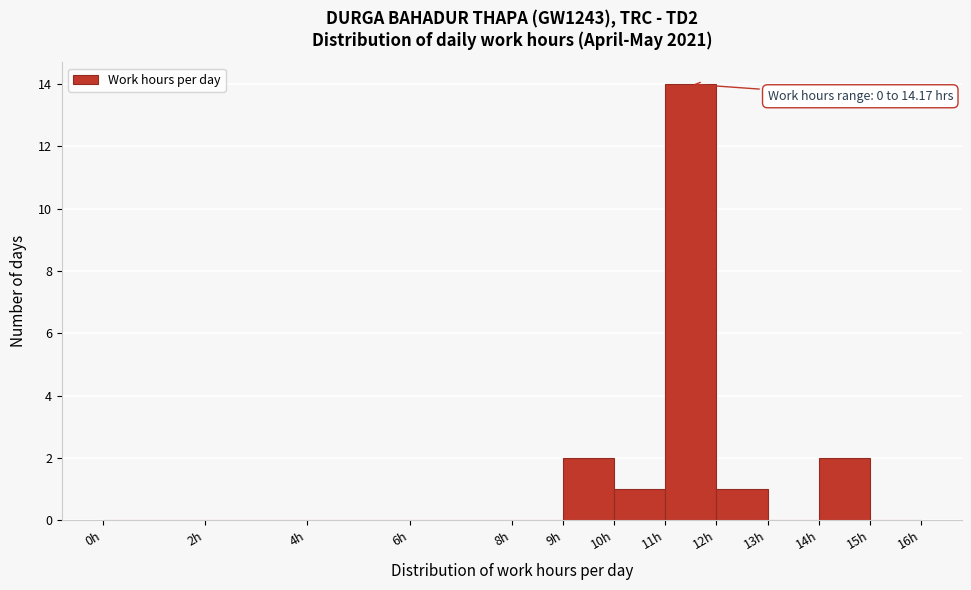

Over which range of the x-axis is the bar tallest?

11 to 12